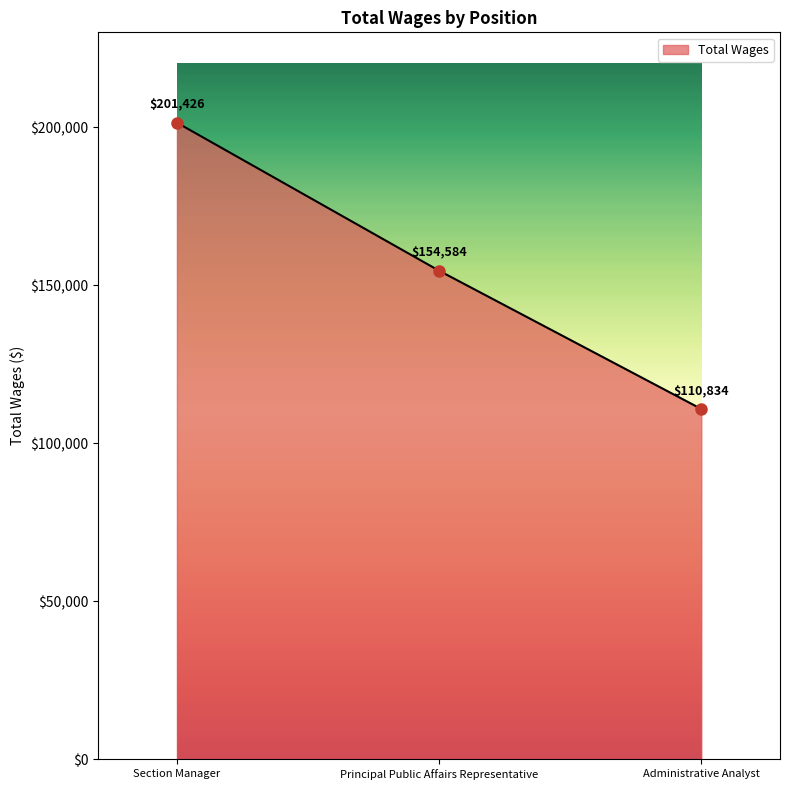

Rank the categories by value from highest to lowest.

Section Manager, Principal Public Affairs Representative, Administrative Analyst